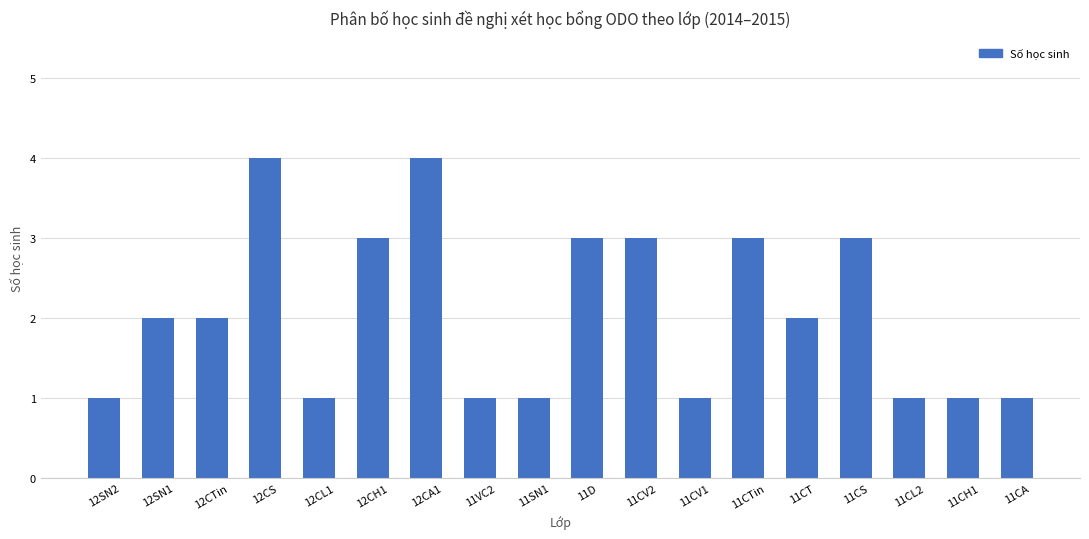

What is the sum of all values?

37